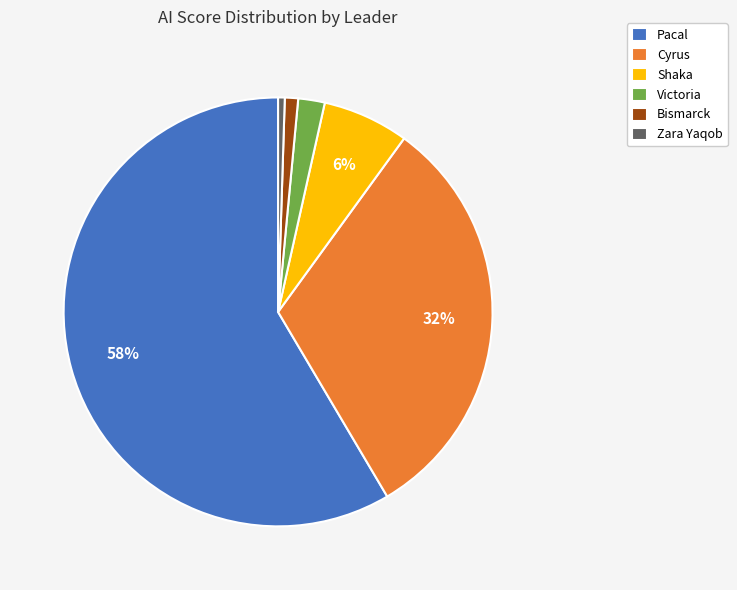

Which slice is the largest?

Pacal